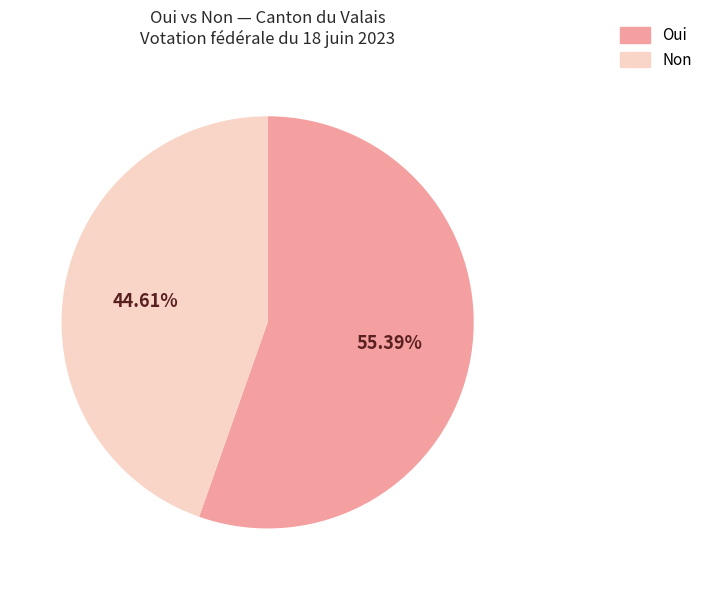

Count the number of slices in the pie.

2